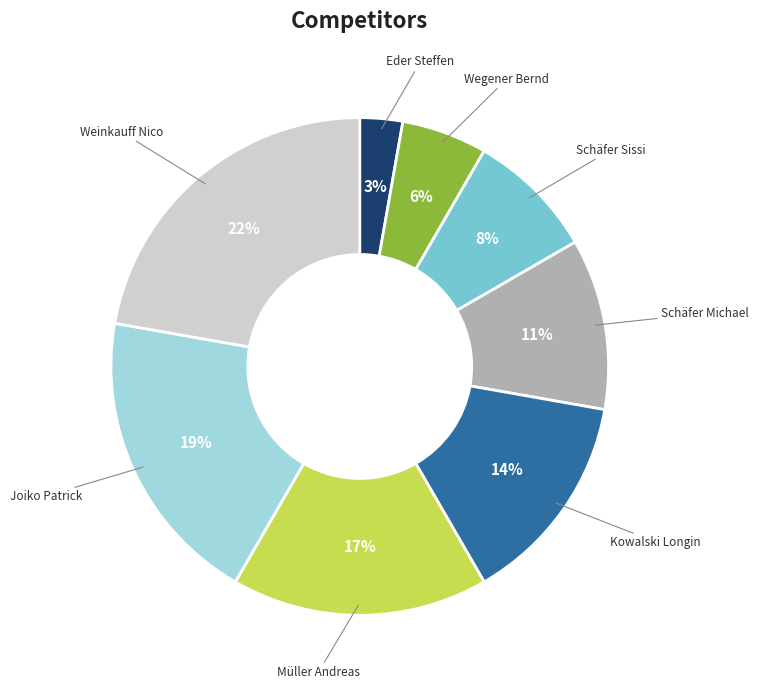

Does any single category account for the majority?

No